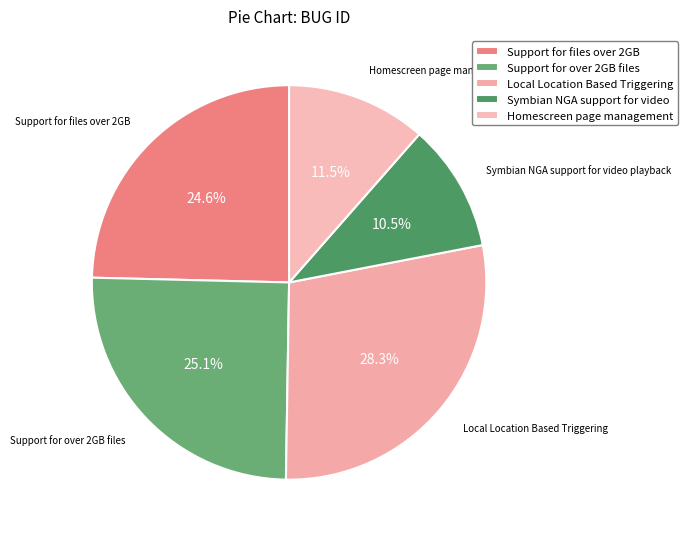

What percentage do Local Location Based Triggering and Support for over 2GB files together represent?

53.4%